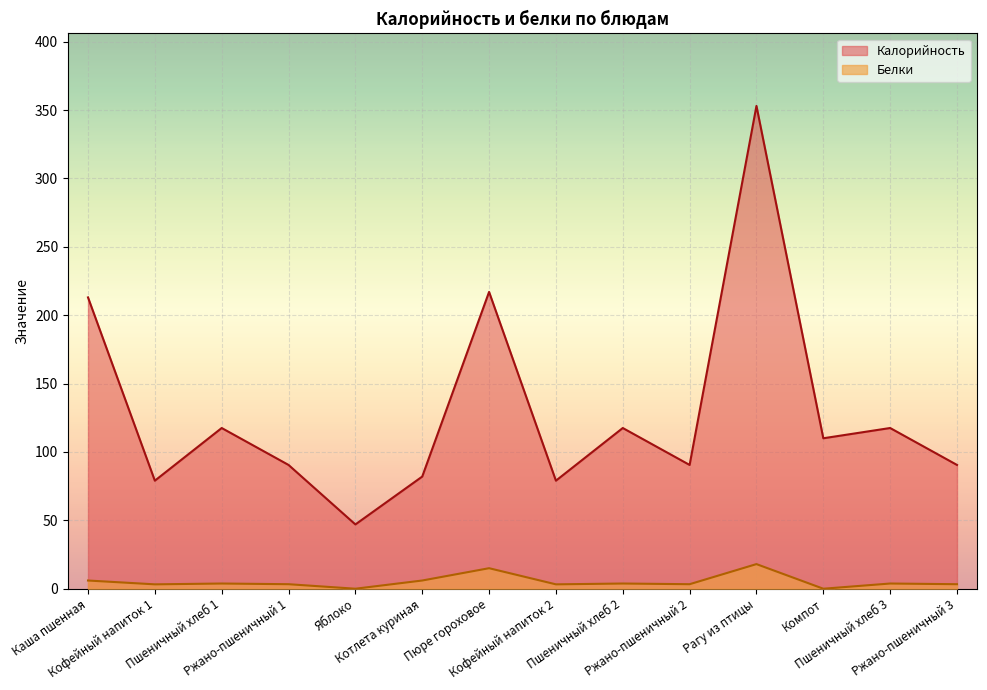

At which label does Белки reach its minimum?

Яблоко